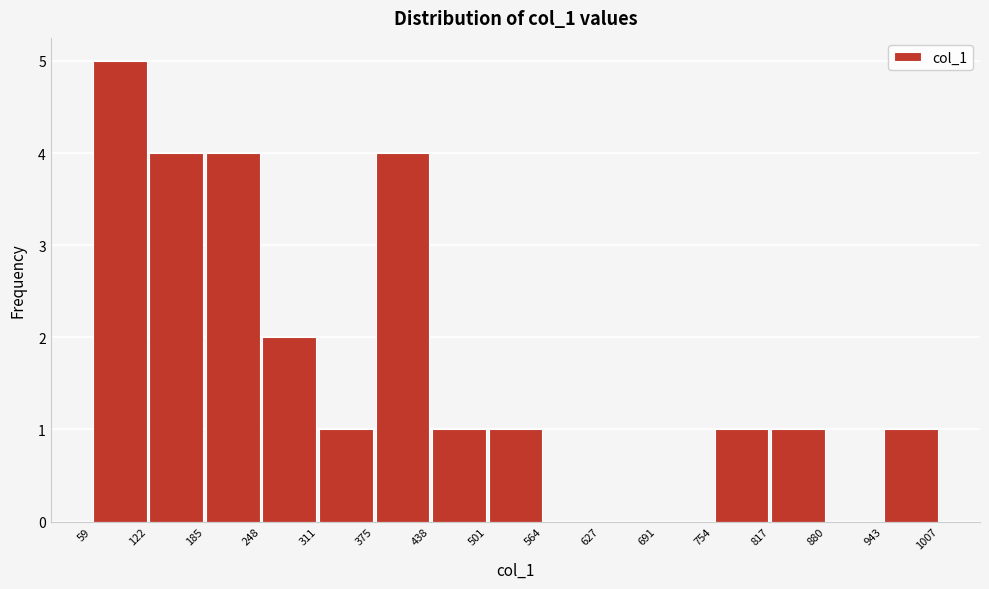

What is the height of the bar covering 122 to 185 on the x-axis? The values are not printed on the chart, so give them approximately, as read against the axis.

4